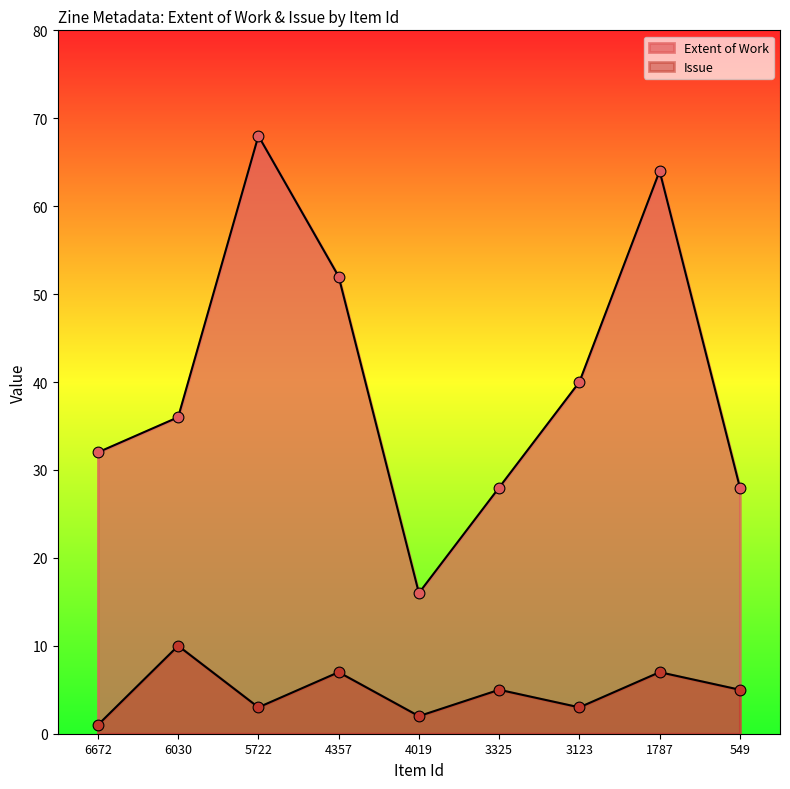

At how many categories does at least one series exceed 36?

4